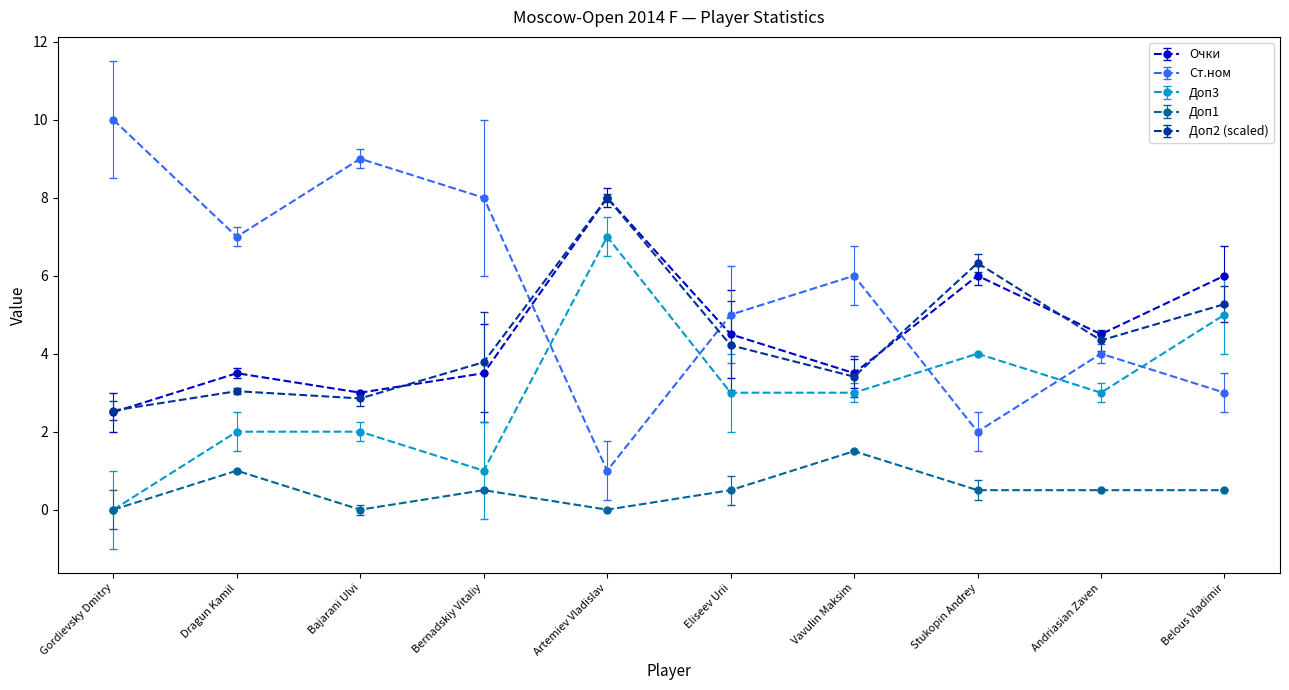

Where is the first local maximum for Очки?

Dragun Kamil